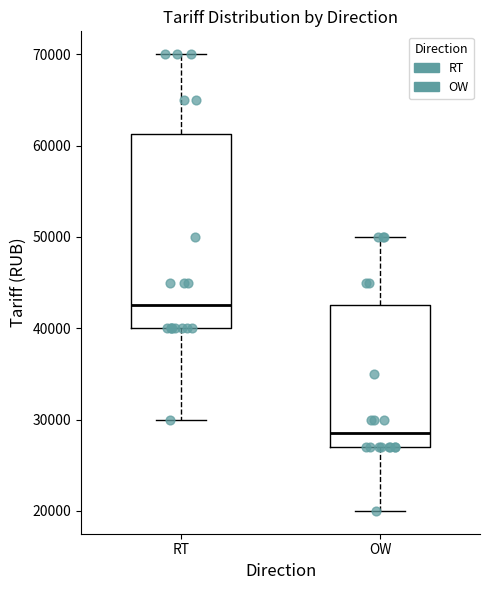

Reading left to right, transcribe this box plot: for each box, give where its median line is, the range the box spans, and where its two whiskers end, as read against the y-axis. The values are not printed on the chart, so give them approximately, as read against the axis.

RT: median 43000, box 40000 to 61000, whiskers 30000 to 70000
OW: median 29000, box 27000 to 43000, whiskers 20000 to 50000